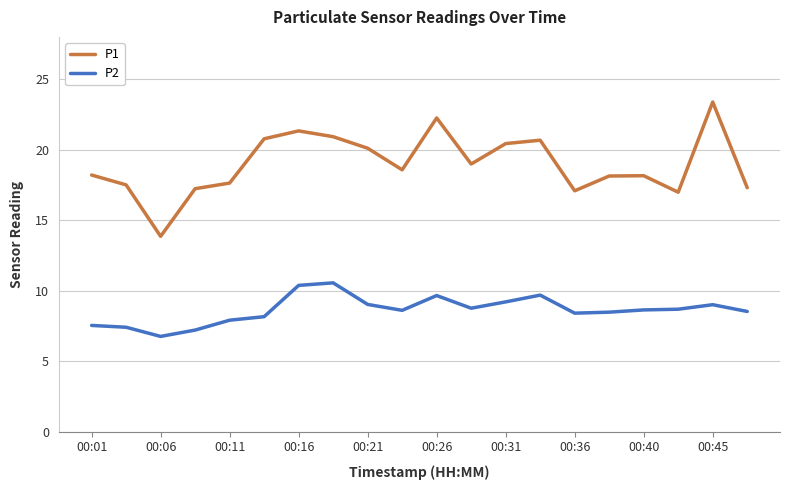

True or false: P2 and P1 intersect in this chart.

False